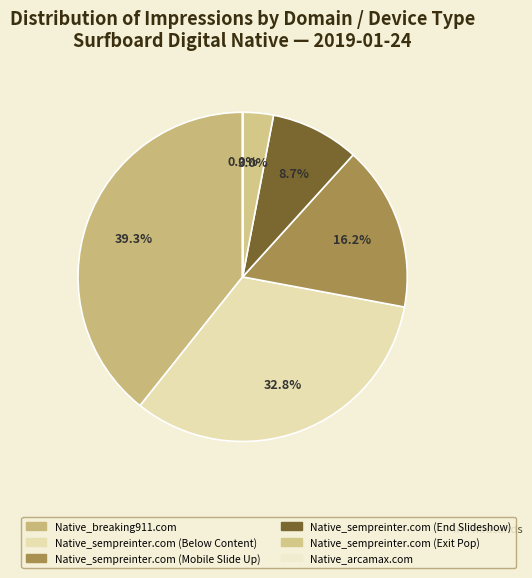

Rank the categories by value from lowest to highest.

Native_arcamax.com, Native_sempreinter.com (Exit Pop), Native_sempreinter.com (End Slideshow), Native_sempreinter.com (Mobile Slide Up), Native_sempreinter.com (Below Content), Native_breaking911.com